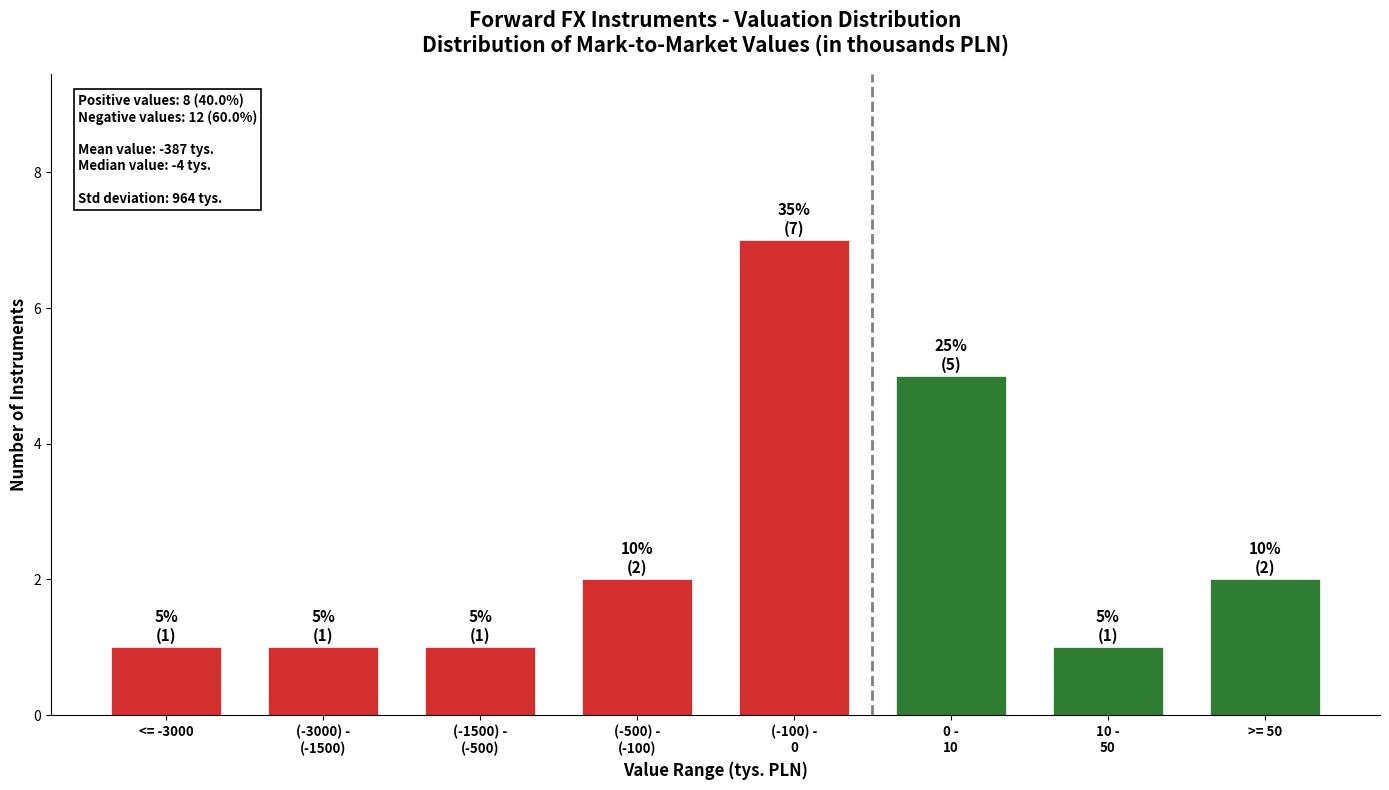

Reading left to right, list all the values displayed in this chart.

1	1	1	2	7	5	1	2